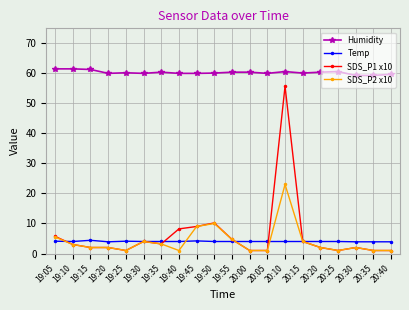

Which series has the largest range (max minus min)?

SDS_P1 x10